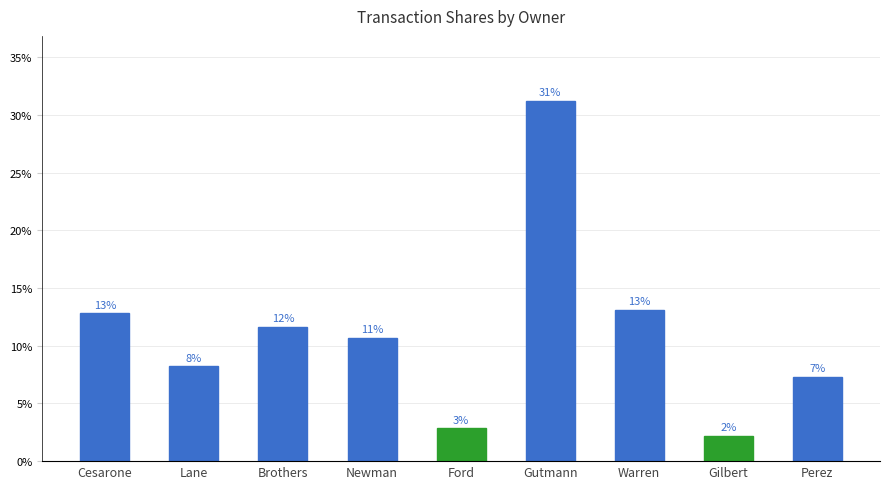

What is the difference between the second highest and minimum values?

10.9